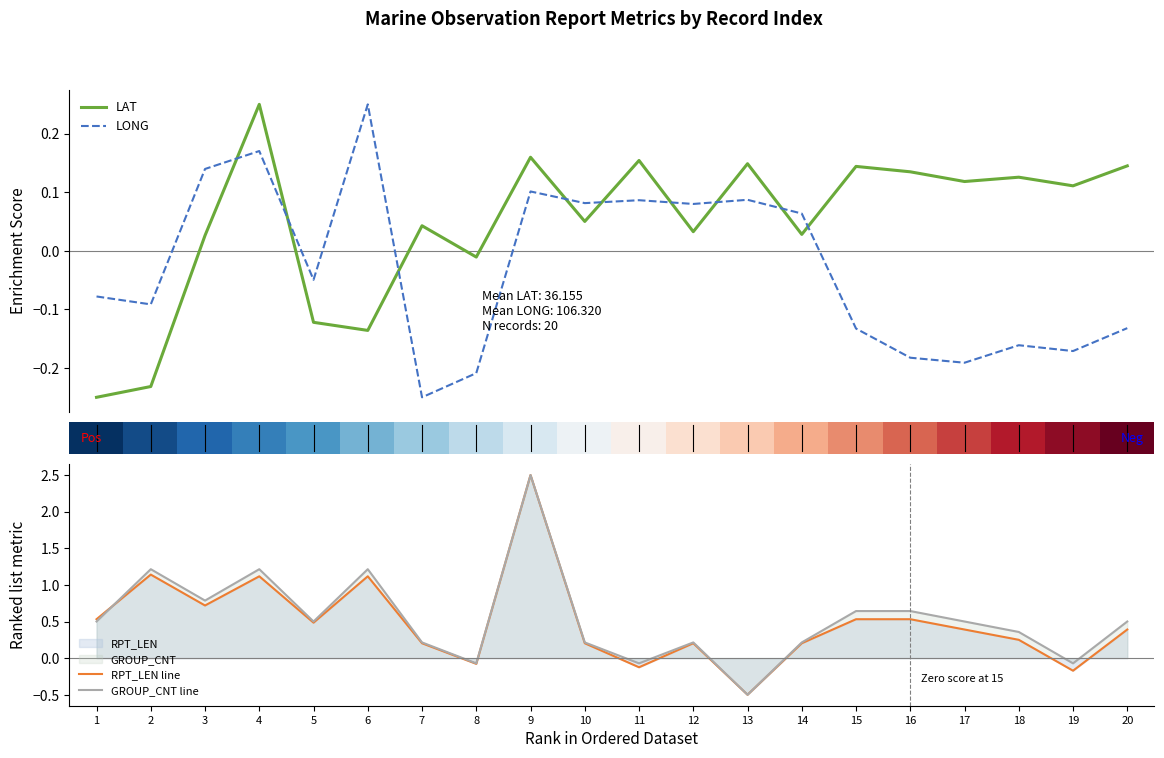

At which category is the sum across all series the highest?

9